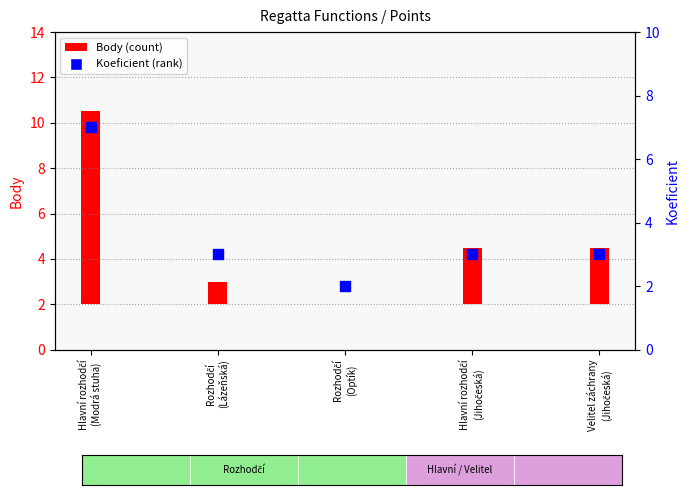

What is the total value across all series at Velitel záchrany
(Jihočeská)?

5.5